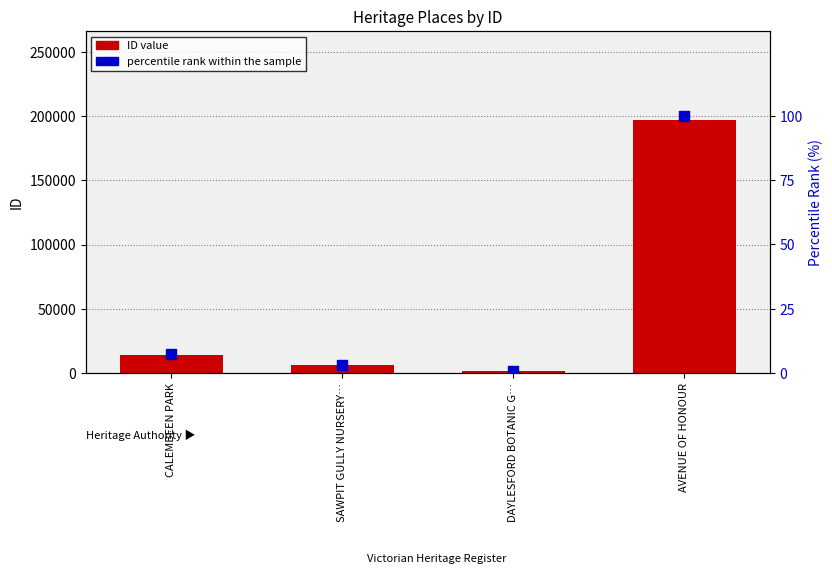

What are all the series names shown in the legend?

ID value, percentile rank within the sample